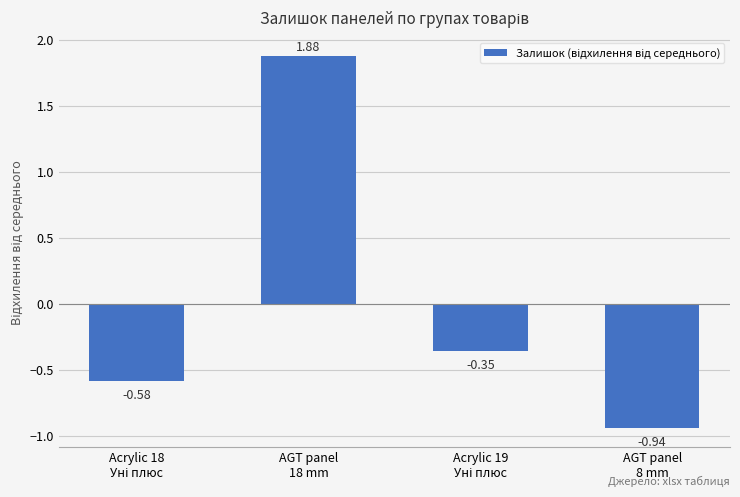

What is the difference between the maximum and minimum values?

2.8